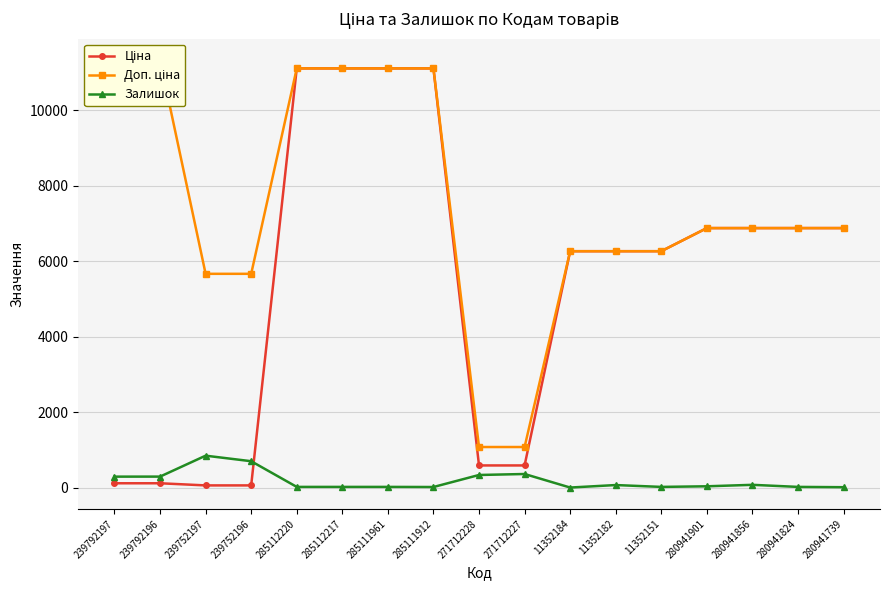

Reading left to right, list all the values displayed in this chart.

Ціна: 239792197=113.3	239792196=113.3	239752197=56.7	239752196=56.7	285112220=11113.6	285112217=11113.6	285111961=11113.6	285111912=11113.6	271712228=586.0	271712227=586.0	11352184=6266.7	11352182=6266.7	11352151=6266.7	280941901=6879.5	280941856=6879.5	280941824=6879.5	280941739=6879.5
Доп. ціна: 239792197=11334.0	239792196=11334.0	239752197=5667.0	239752196=5667.0	285112220=11113.6	285112217=11113.6	285111961=11113.6	285111912=11113.6	271712228=1074.5	271712227=1074.5	11352184=6266.7	11352182=6266.7	11352151=6266.7	280941901=6879.5	280941856=6879.5	280941824=6879.5	280941739=6879.5
Залишок: 239792197=289.0	239792196=290.0	239752197=845.0	239752196=698.0	285112220=17.0	285112217=17.0	285111961=17.0	285111912=14.0	271712228=333.0	271712227=359.0	11352184=0.0	11352182=66.0	11352151=17.0	280941901=33.0	280941856=72.0	280941824=17.0	280941739=9.0